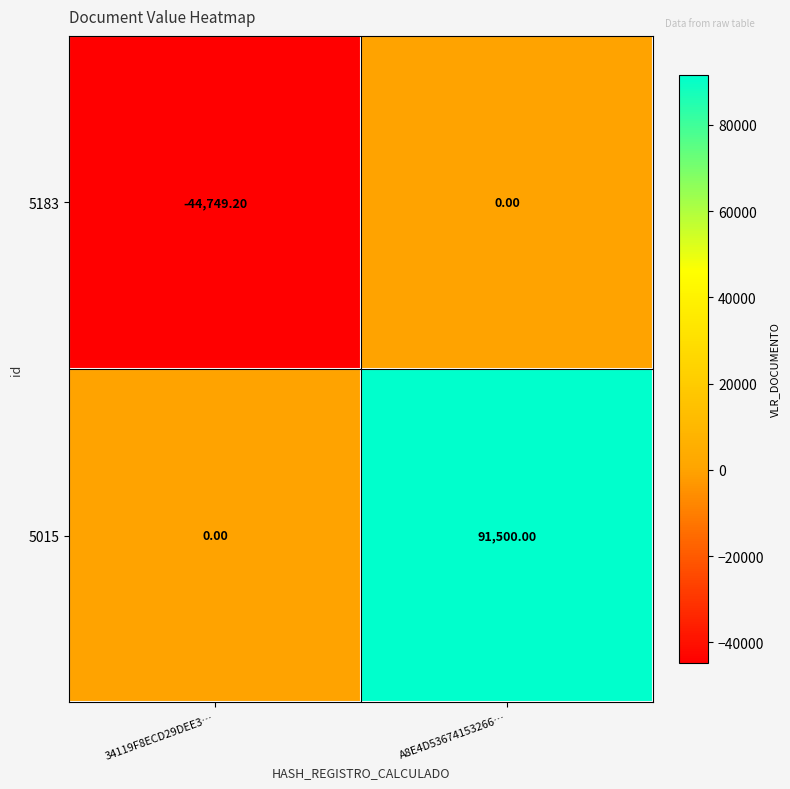

What is the sum of the 5015 values at A8E4D53674153266… and 34119F8ECD29DEE3…?

91500.0